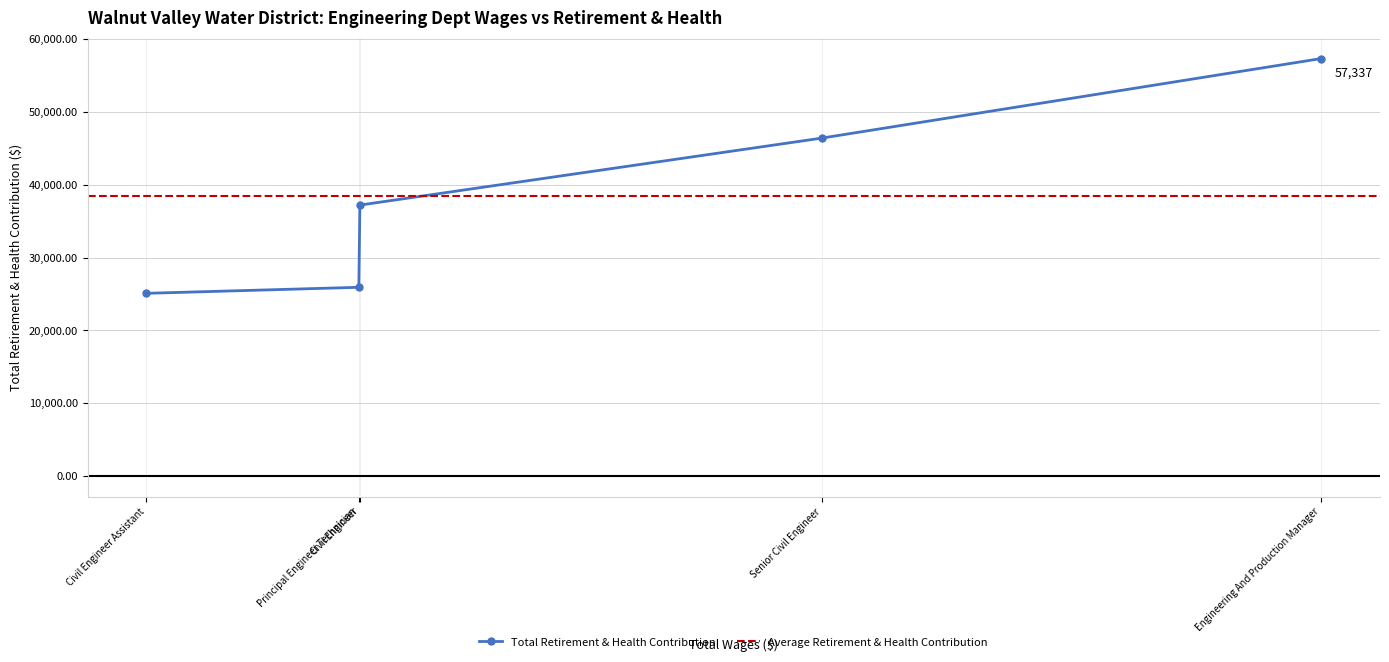

Which label corresponds to the largest value in the chart?

Engineering And Production Manager